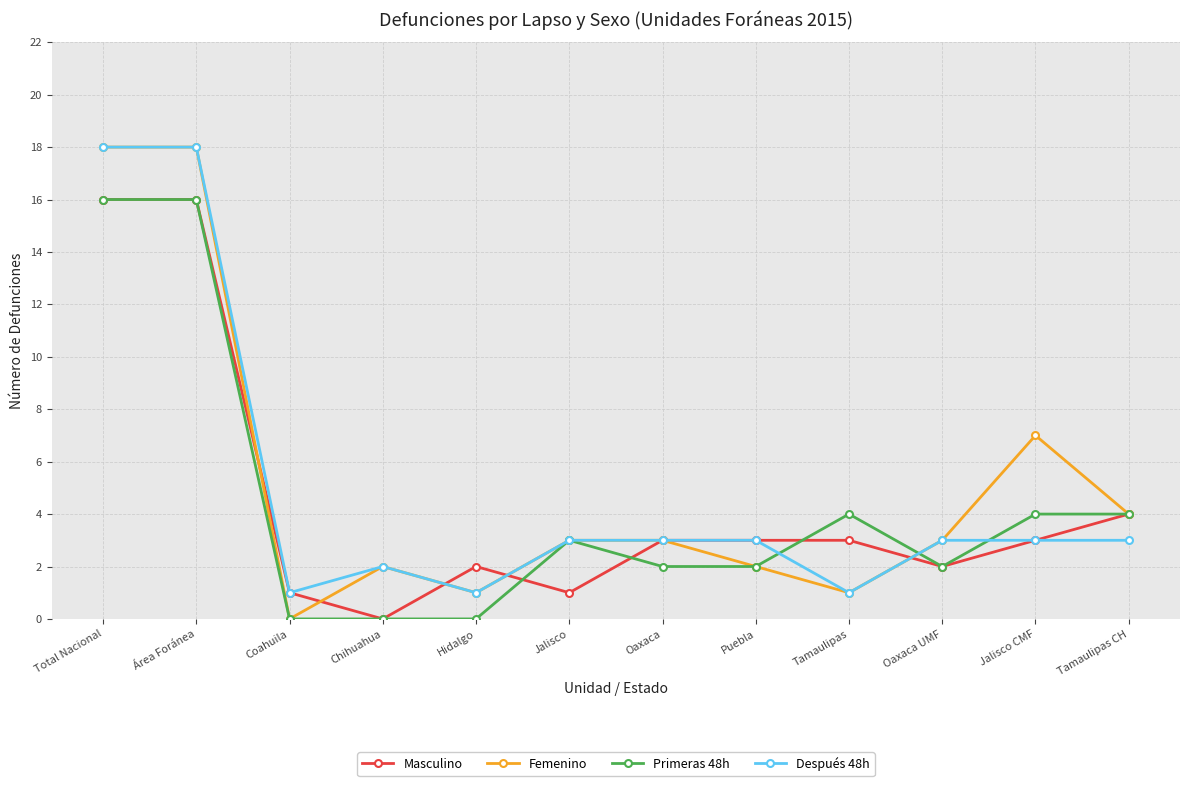

What is the difference between the Primeras 48h values at Tamaulipas CH and Chihuahua?

4